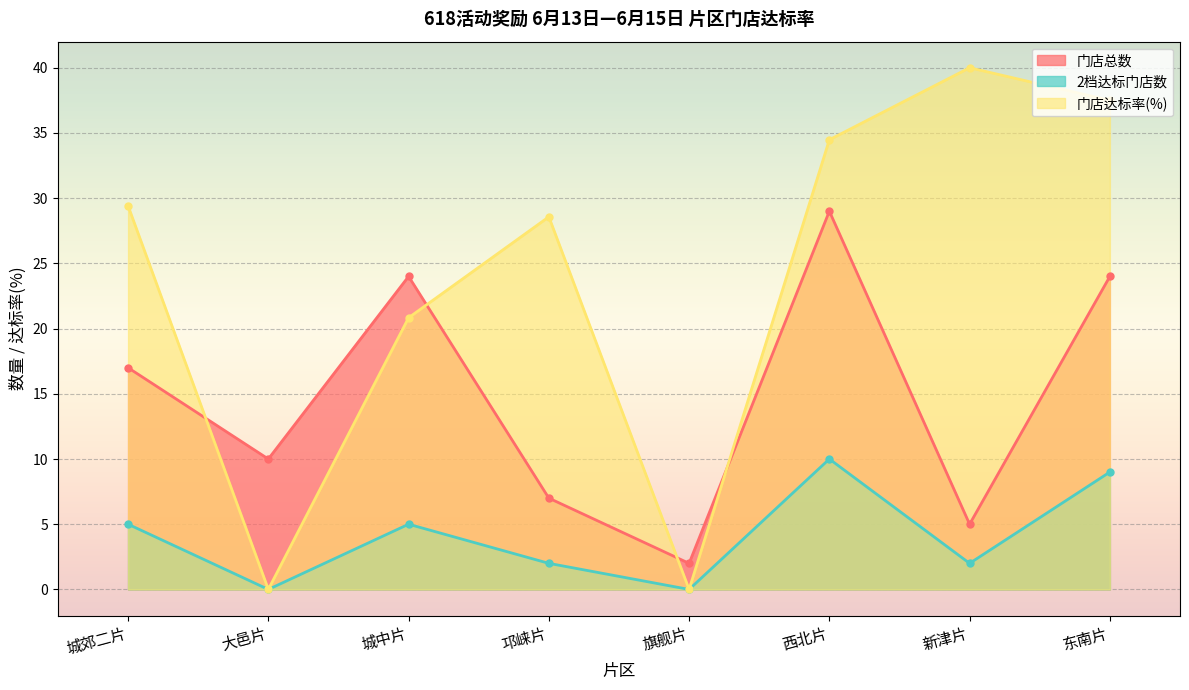

Is it true that 门店总数 equals 4.6 at 邛崃片?

False